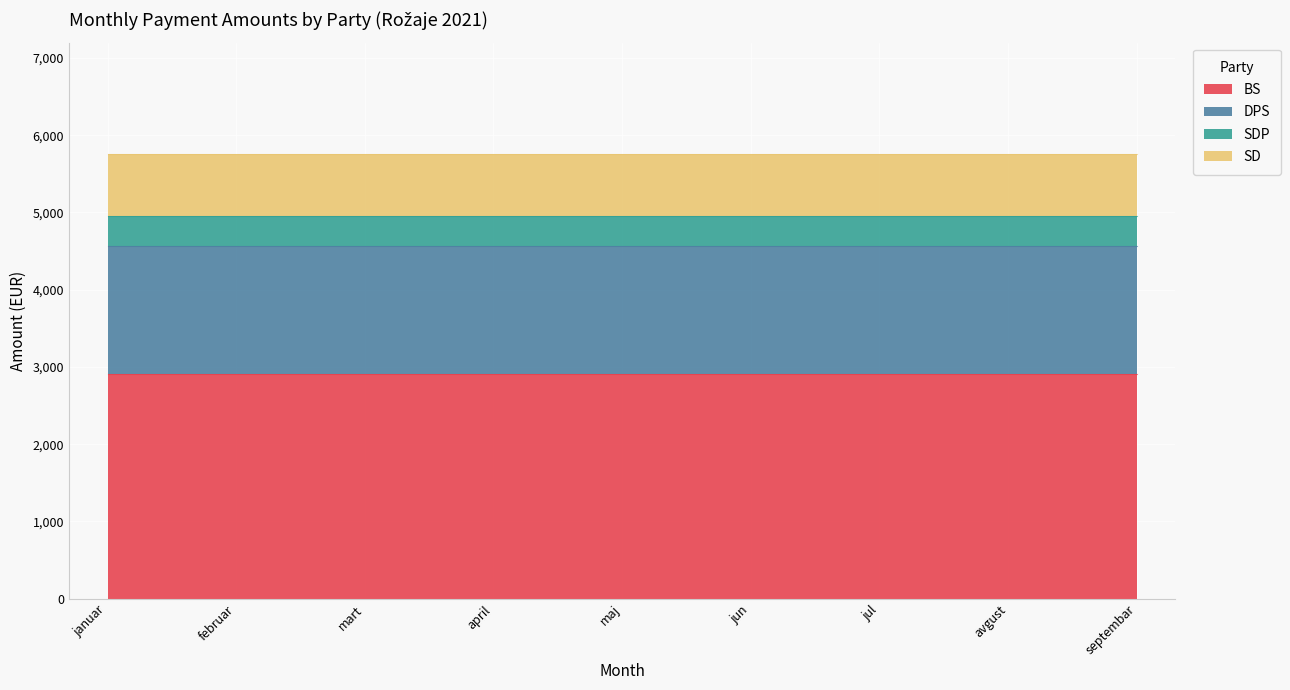

Which category has the lowest value across all series?

januar